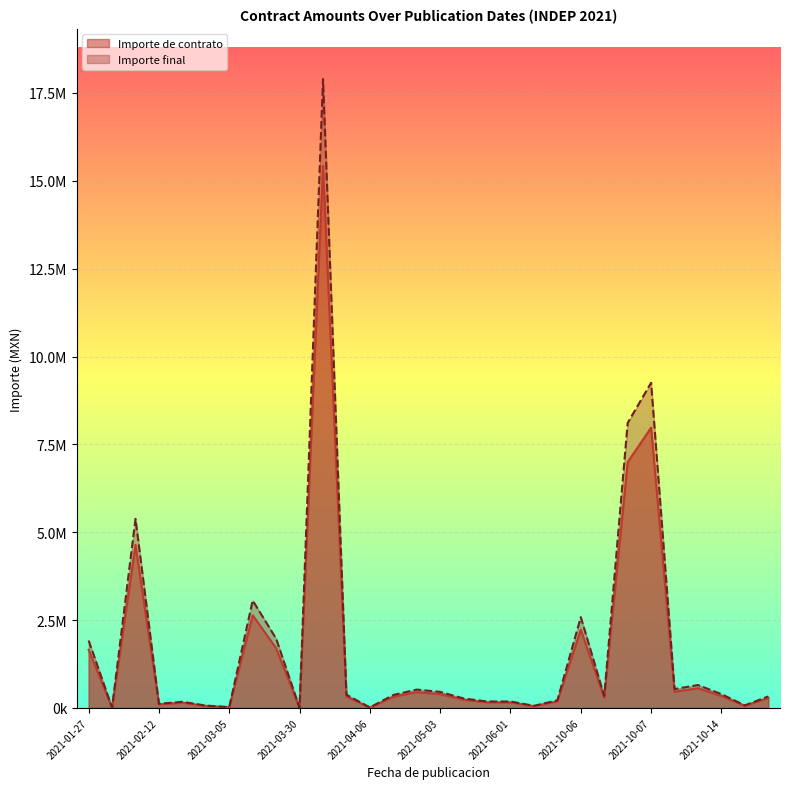

The value of Importe de contrato at 2021-03-30 is 1895.4. True or false?

True